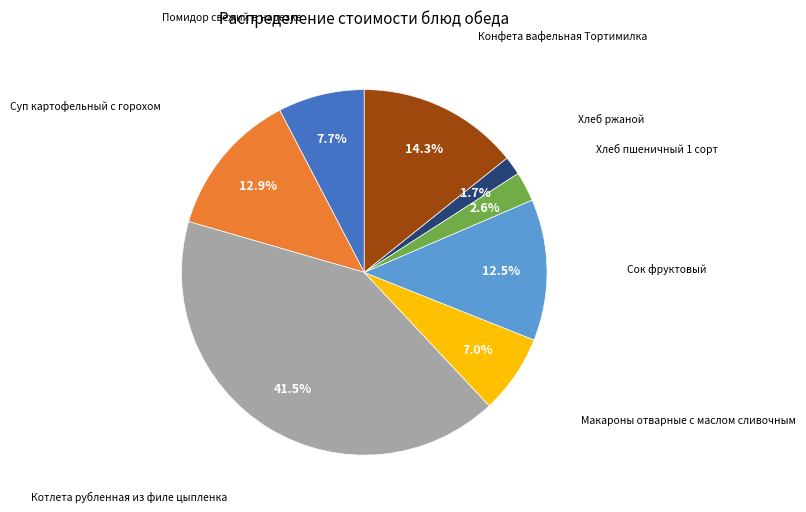

Is there any slice that represents more than half of the pie?

No